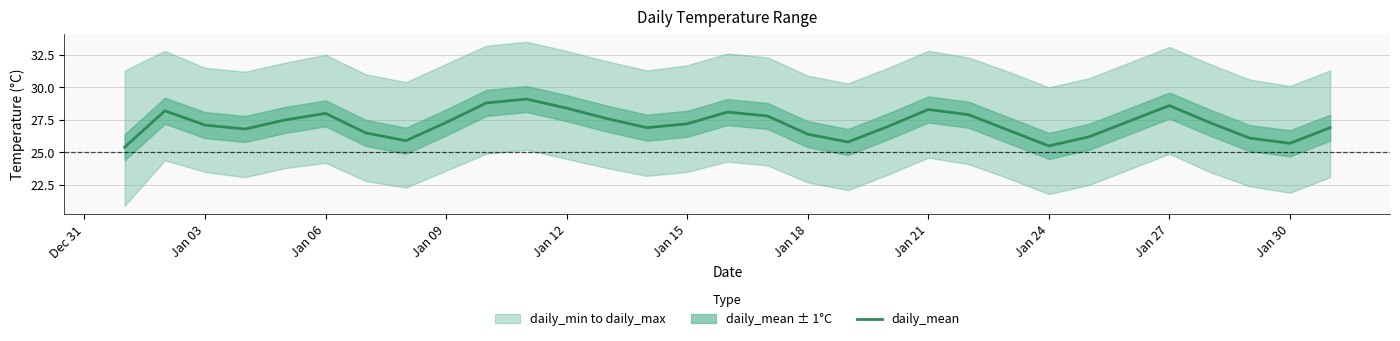

True or false: daily_mean has a value of 40.5 at Jan 15.

False